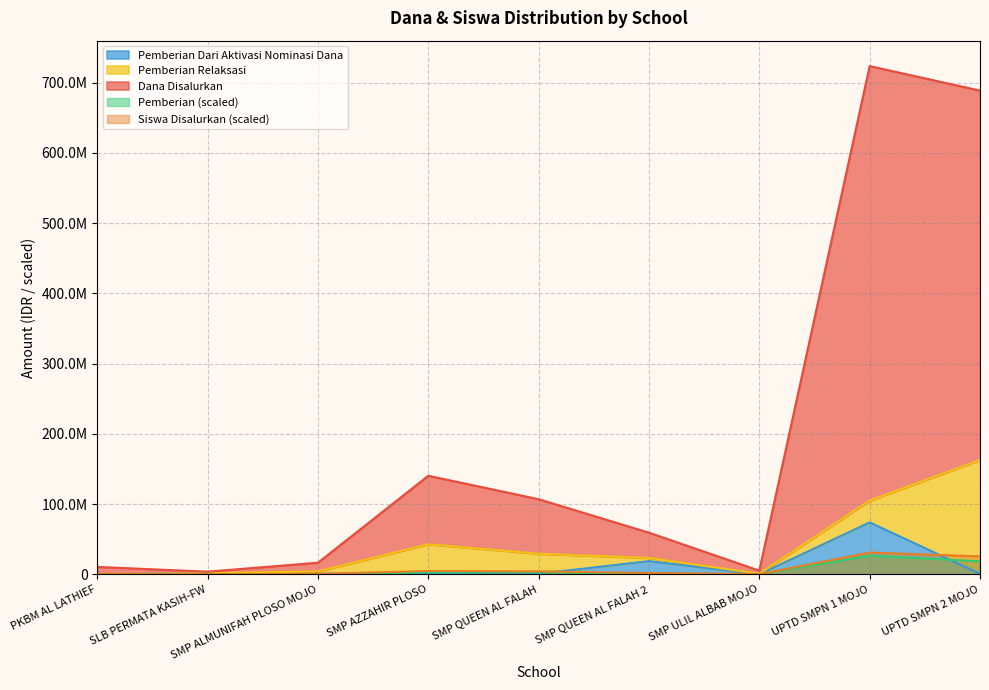

What is the maximum value shown in the chart?

723375000.0